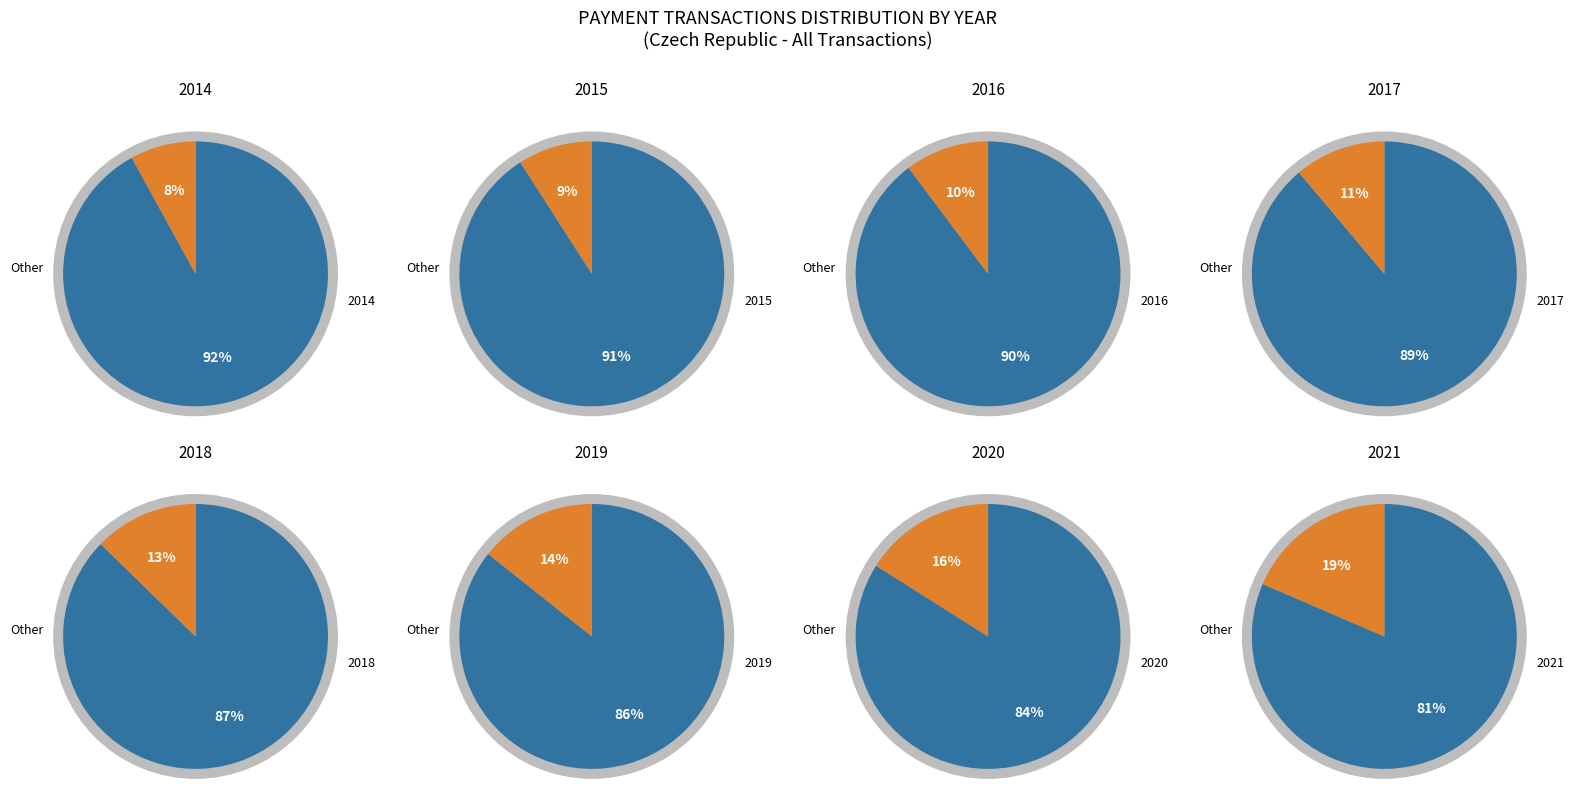

How many slices are in this pie chart?

8